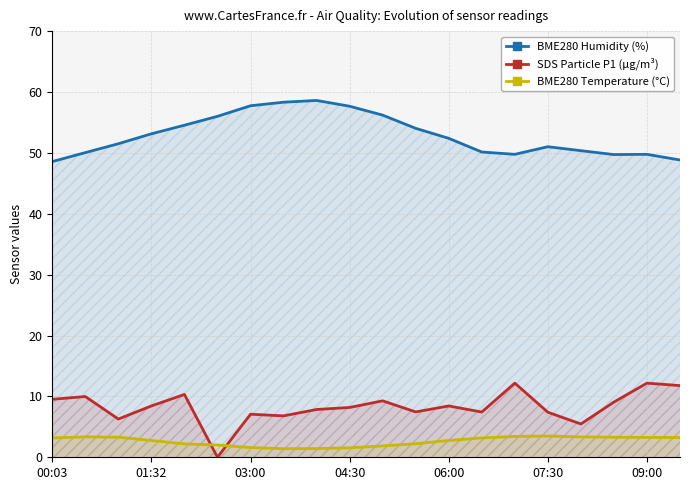

Reading left to right, list all the values displayed in this chart.

BME280 Humidity (%): 48.6	50.0	51.5	53.1	54.5	56.0	57.7	58.3	58.6	57.7	56.2	54.0	52.4	50.1	49.8	51.0	50.4	49.7	49.8	48.8
SDS Particle P1 (µg/m³): 9.5	10.0	6.3	8.4	10.3	0.0	7.1	6.8	7.8	8.2	9.3	7.5	8.4	7.4	12.2	7.4	5.5	9.1	12.2	11.8
BME280 Temperature (°C): 3.2	3.4	3.3	2.8	2.2	2.0	1.6	1.4	1.4	1.6	1.9	2.2	2.8	3.2	3.4	3.5	3.4	3.3	3.3	3.2